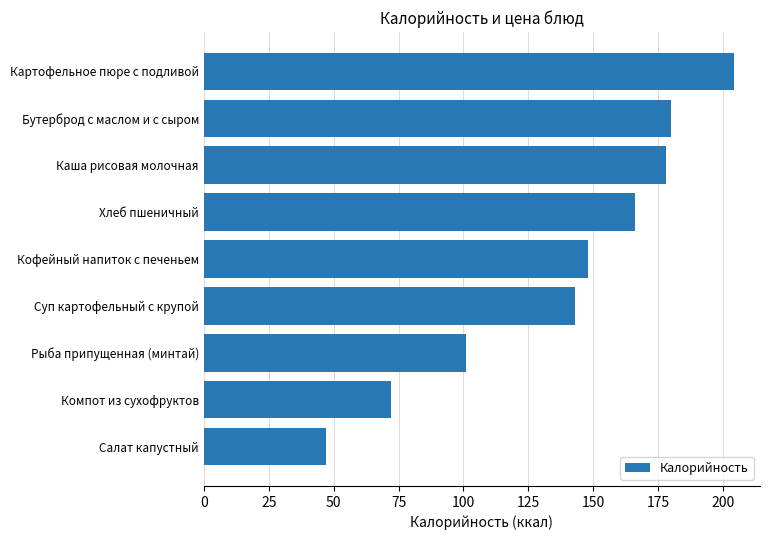

What is the average value?

138